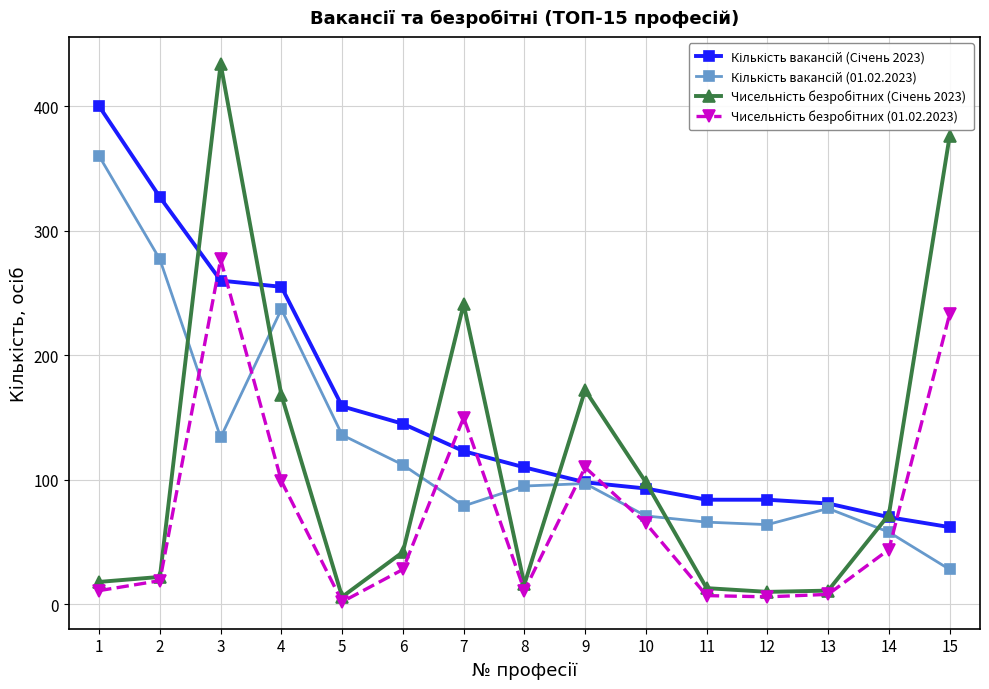

At which category is the sum across all series the highest?

3